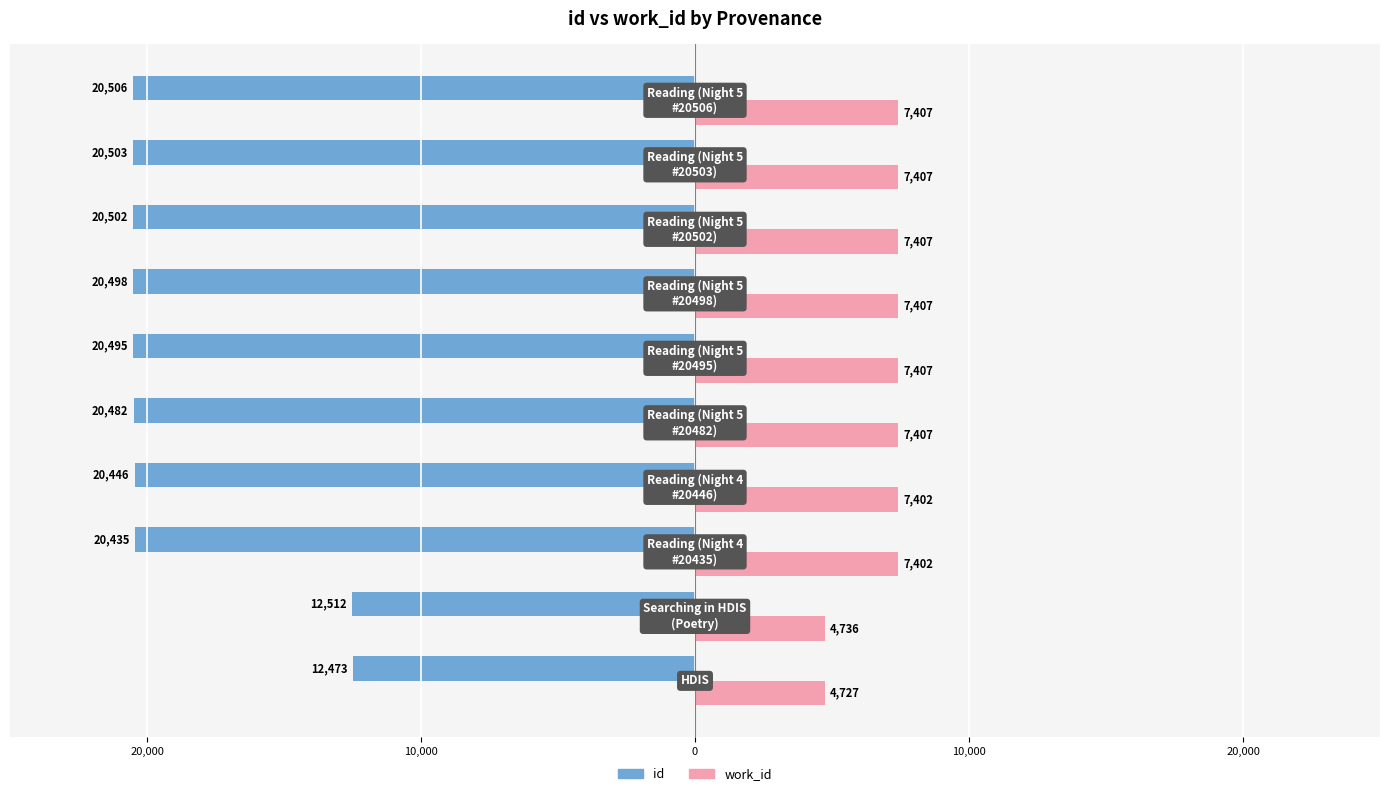

What are all the series names shown in the legend?

id, work_id